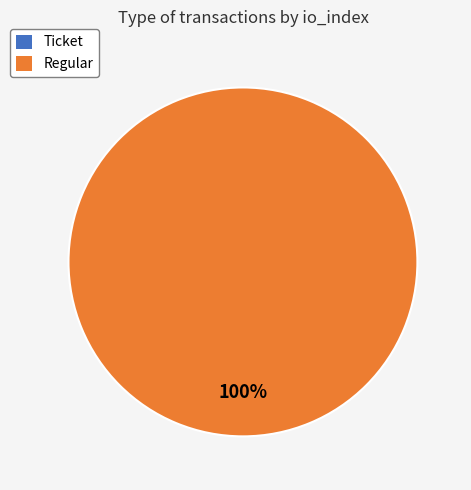

Count the number of slices in the pie.

2